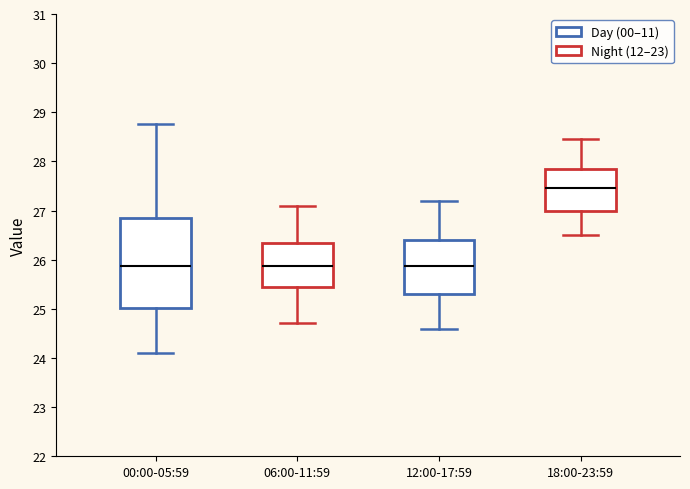

Reading left to right, read every box against the y-axis: the position of its median line, the range the box covers, and the ends of its whiskers. The values are not printed on the chart, so give them approximately, as read against the axis.

00:00-05:59: median 25.9, box 25.0 to 26.9, whiskers 24.1 to 28.8
06:00-11:59: median 25.9, box 25.5 to 26.3, whiskers 24.7 to 27.1
12:00-17:59: median 25.9, box 25.3 to 26.4, whiskers 24.6 to 27.2
18:00-23:59: median 27.5, box 27.0 to 27.9, whiskers 26.5 to 28.5